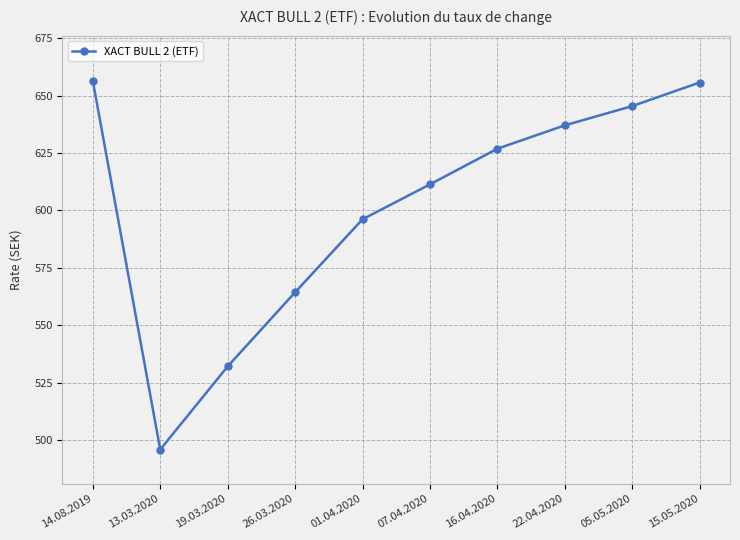

At which category does the chart reach its minimum across all series?

13.03.2020